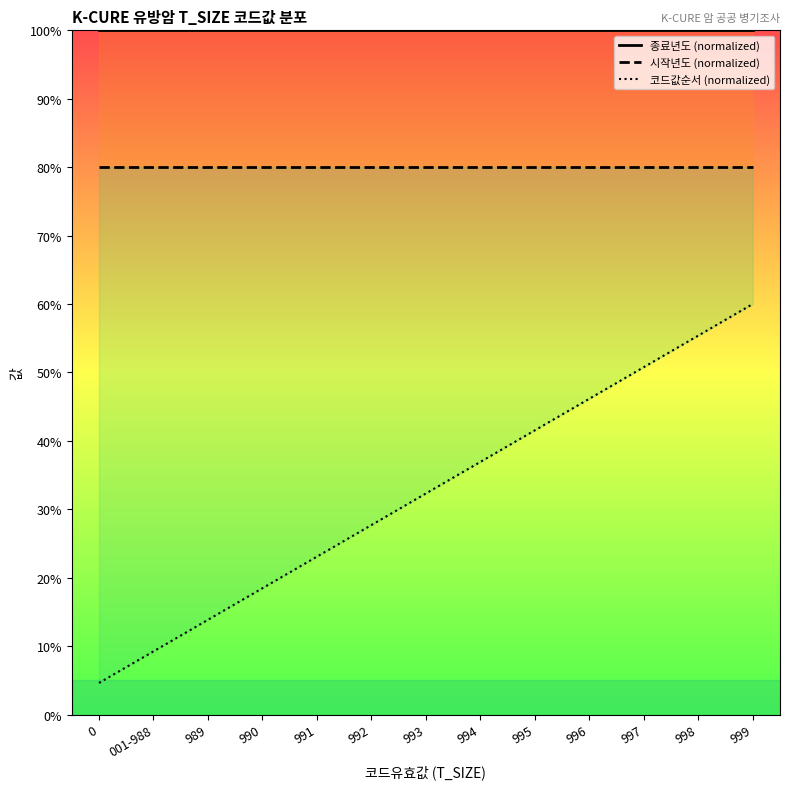

How many lines are shown in the chart?

3